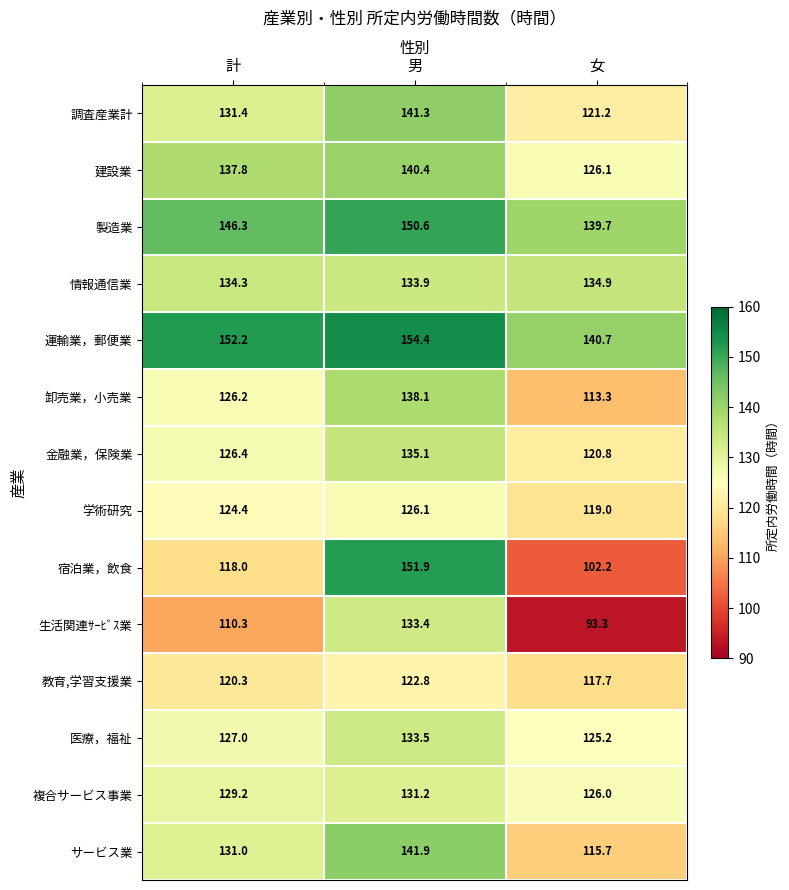

What is the average value of the 複合サービス事業 series?

128.8